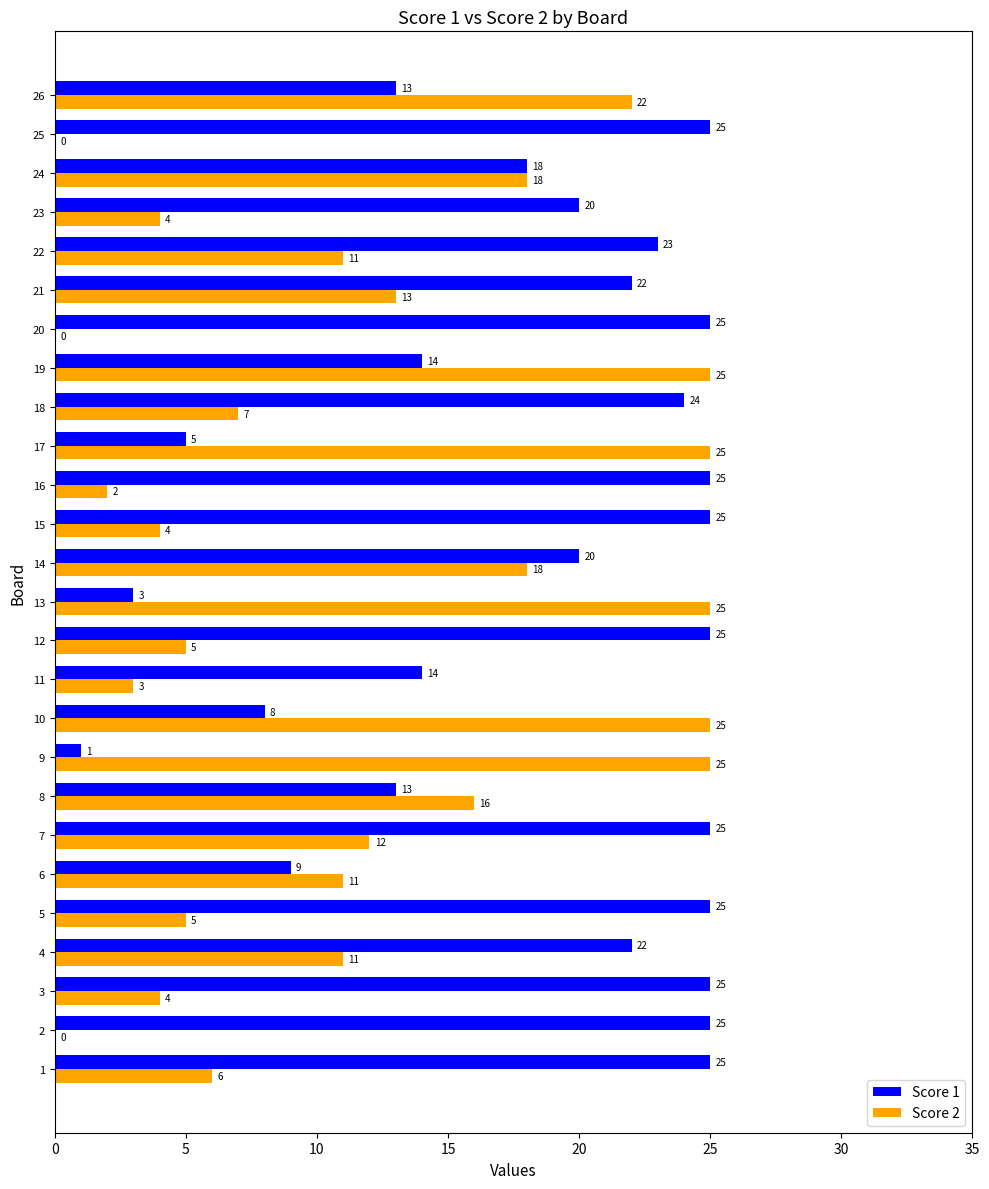

What is the maximum value for Score 2?

25